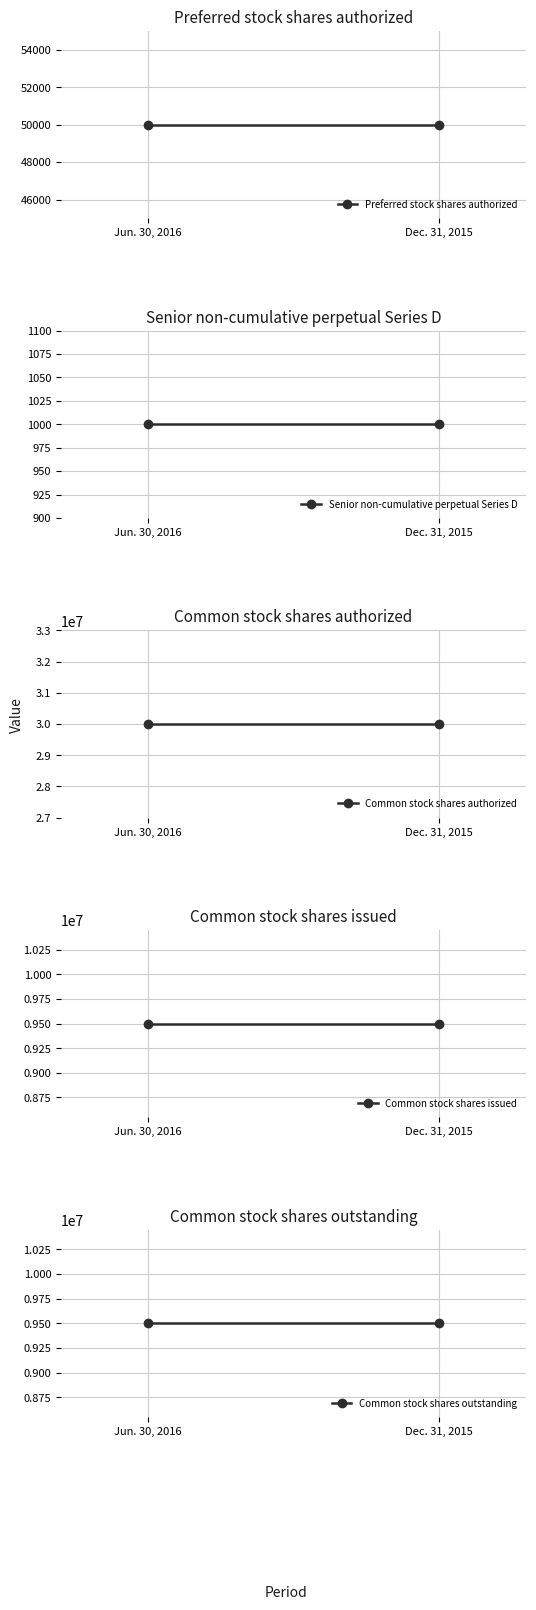

Count the number of data series in this chart.

5